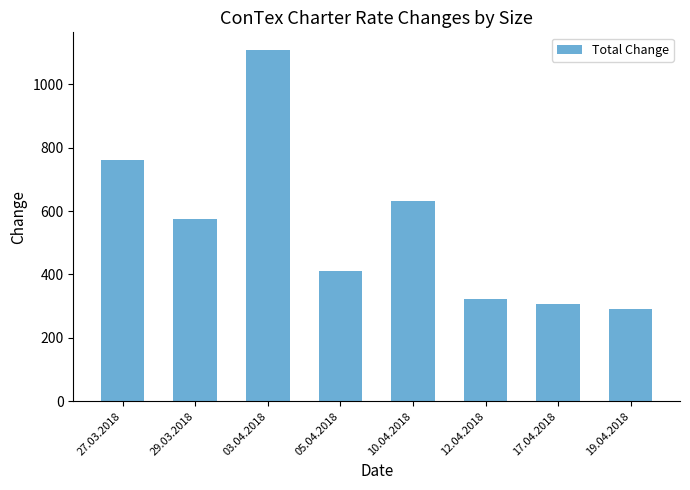

Which category has the highest value across all series?

03.04.2018